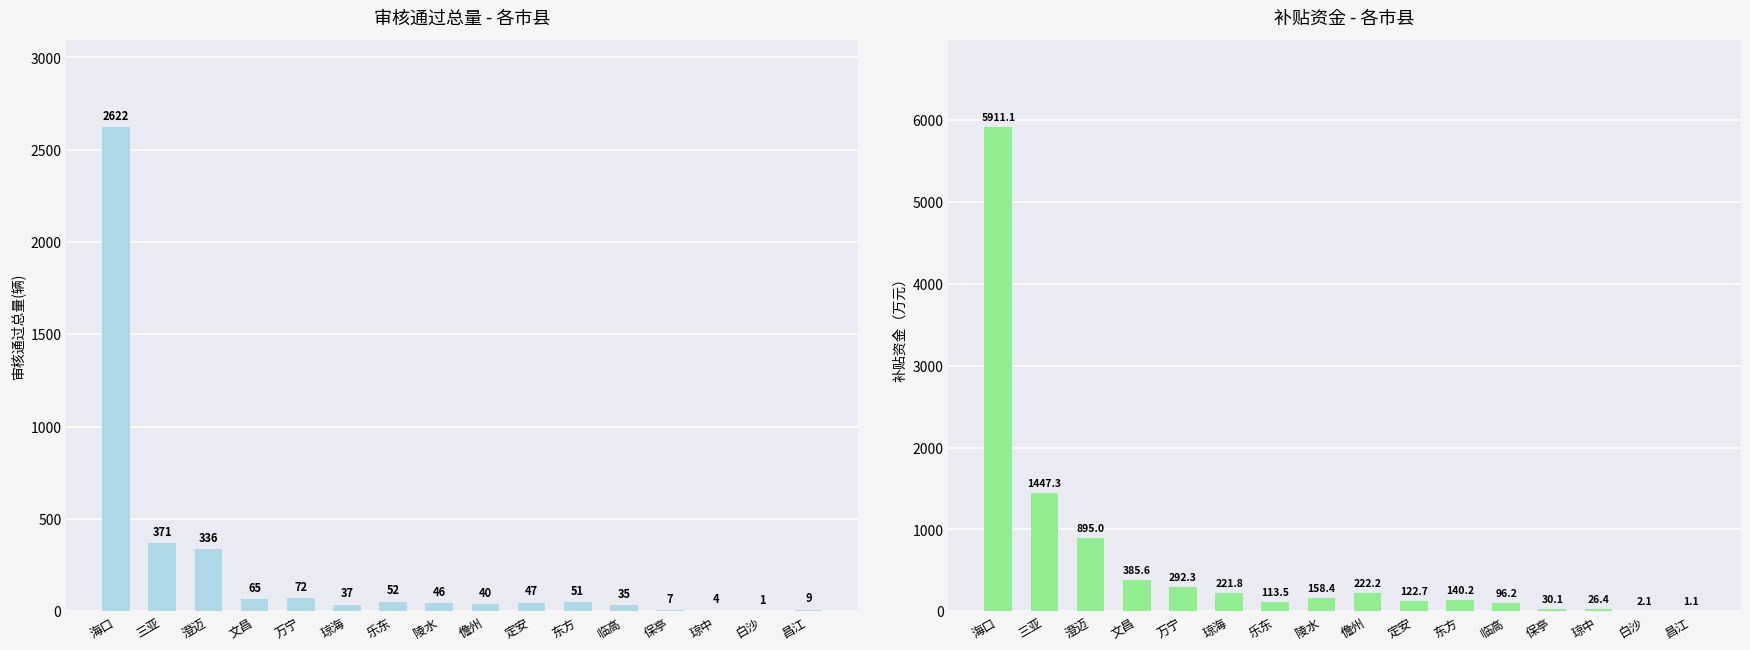

What is the total value across all series at 昌江?

10.1